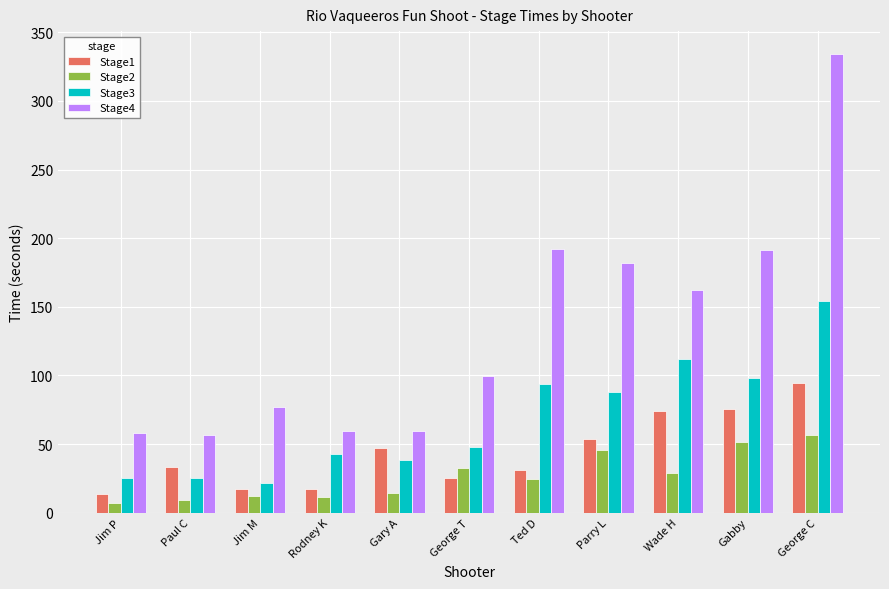

What is the spread (max minus min) of values at Jim M?

64.9